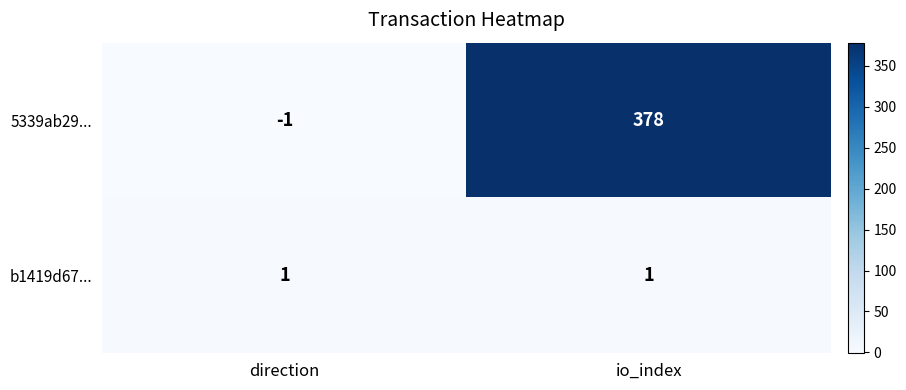

Reading left to right, extract all data points from this chart.

5339ab29...: -1	378
b1419d67...: 1	1